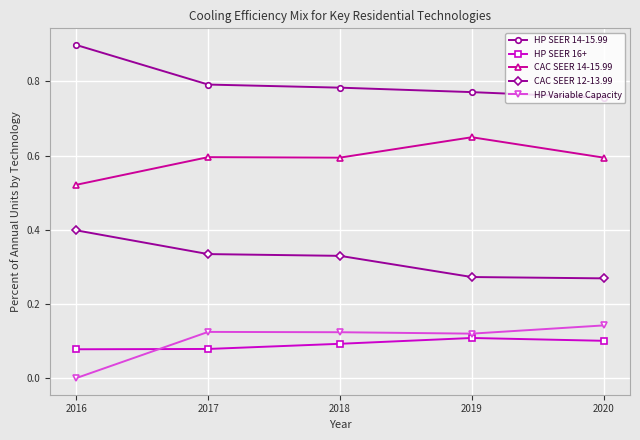

The value of HP SEER 14-15.99 at 2019 is 0.3. True or false?

False